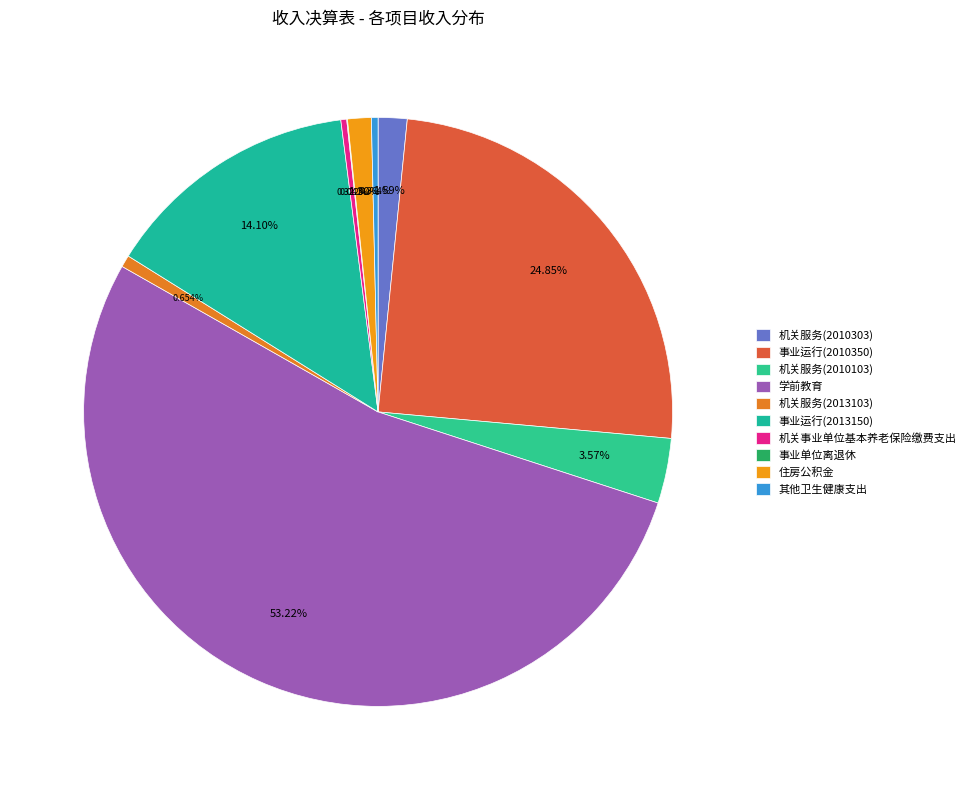

Is it true that 学前教育 is 61% of the pie?

False